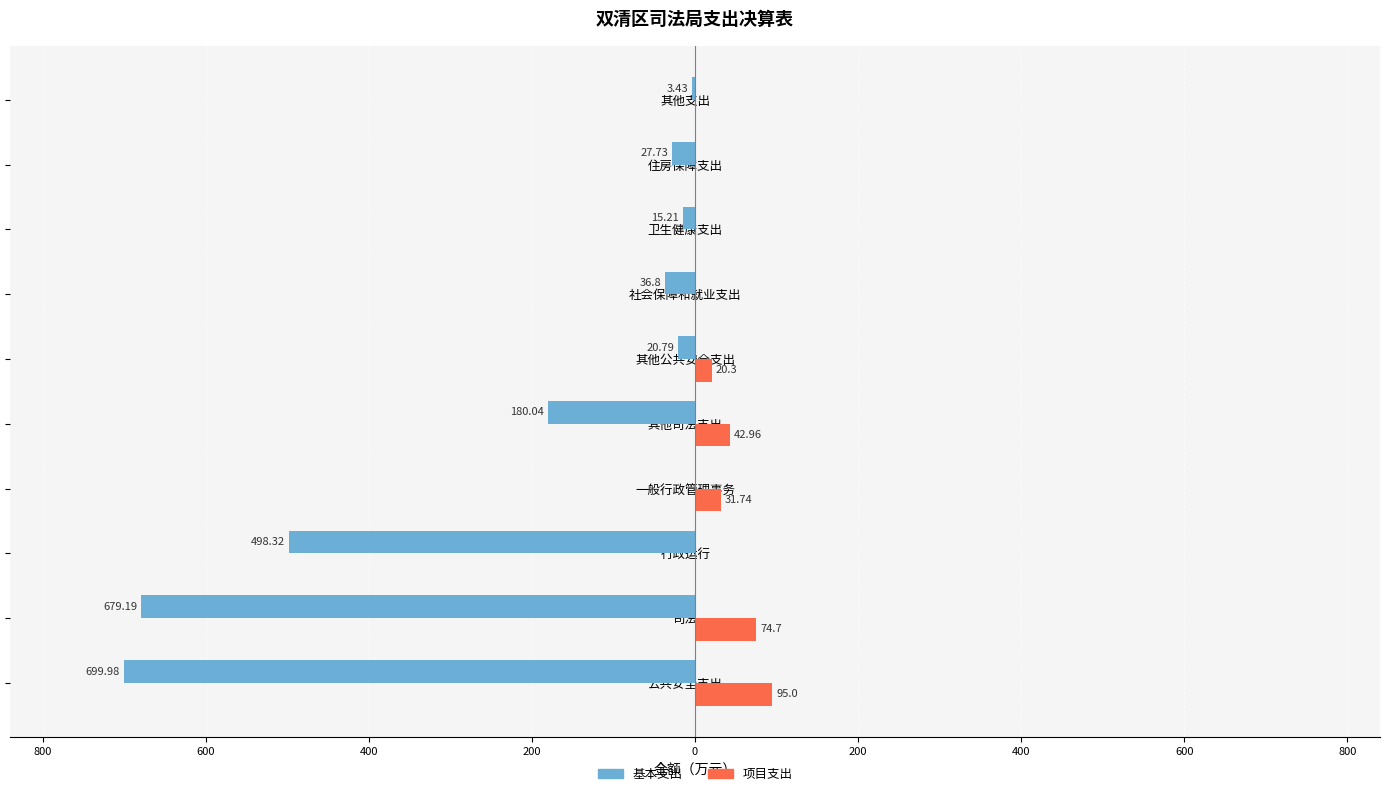

What is the lowest value of the 基本支出 series?

-700.0